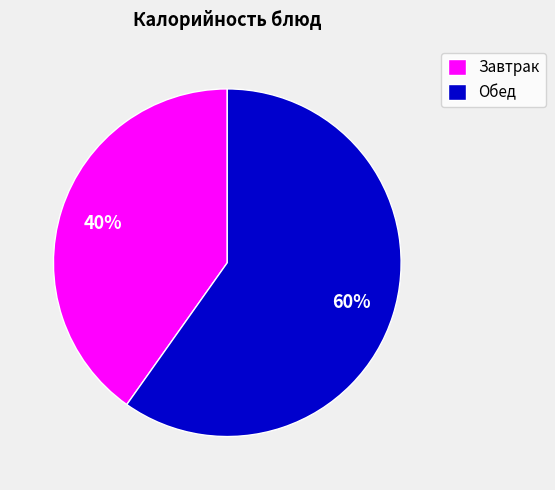

How many segments does this pie chart have?

2